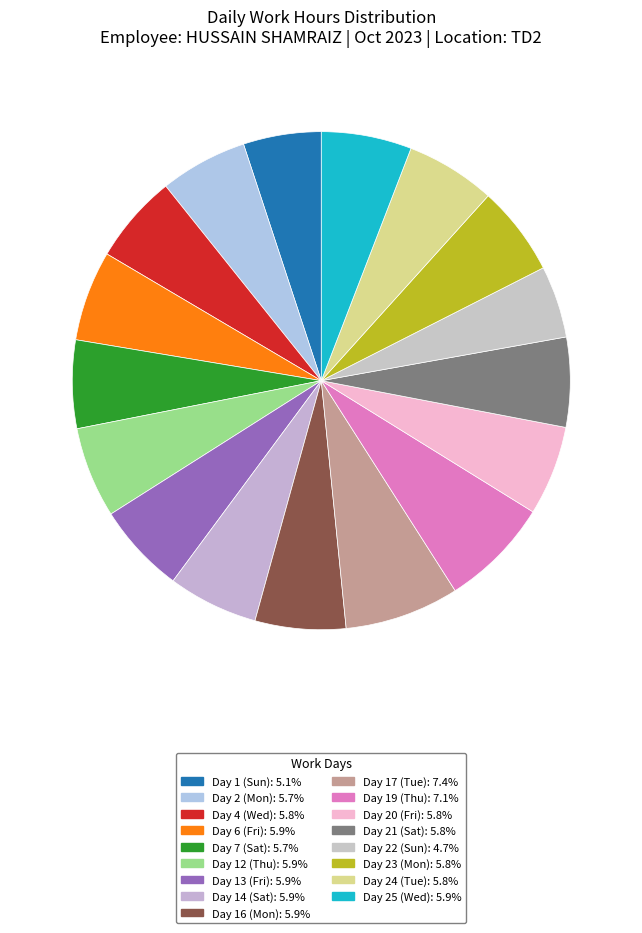

How many segments does this pie chart have?

17